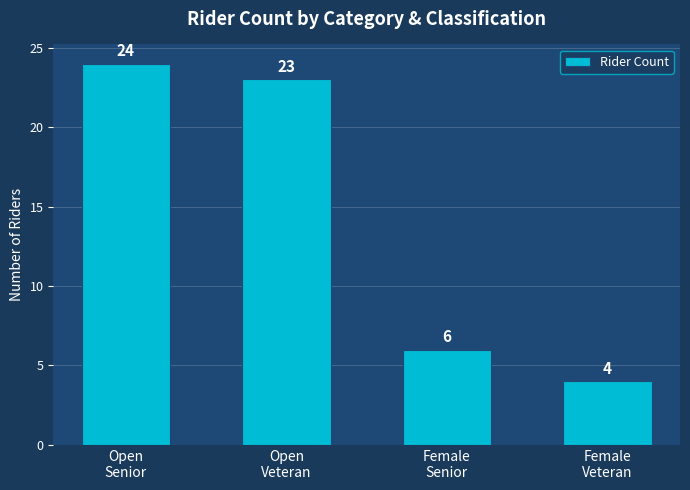

Are the bars horizontal?

No